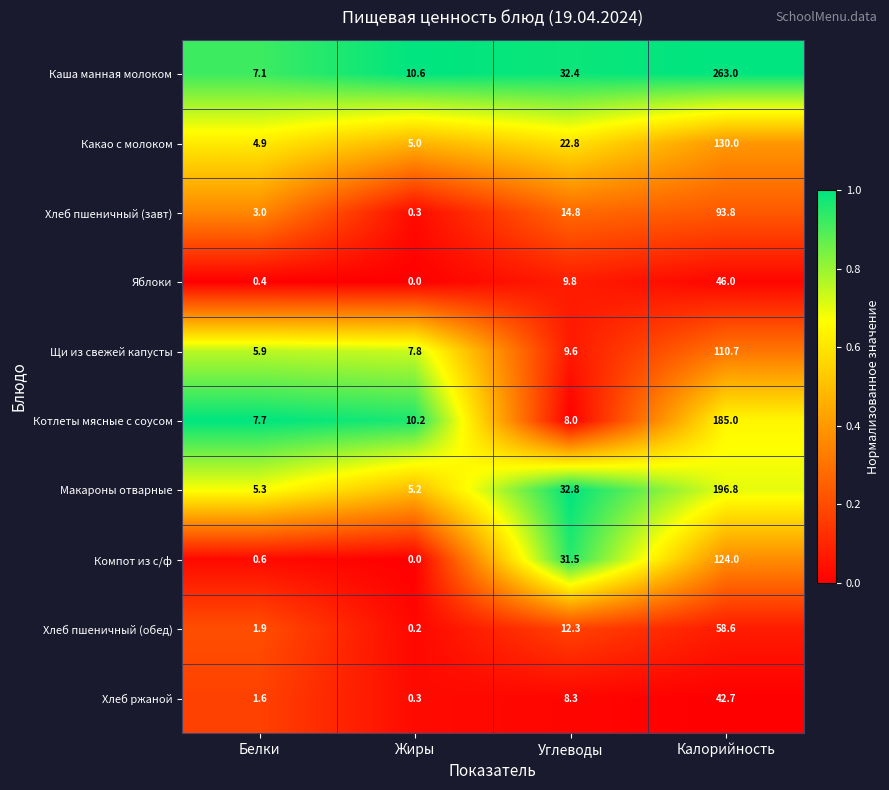

Read the Компот из с/ф value at Белки.

0.6